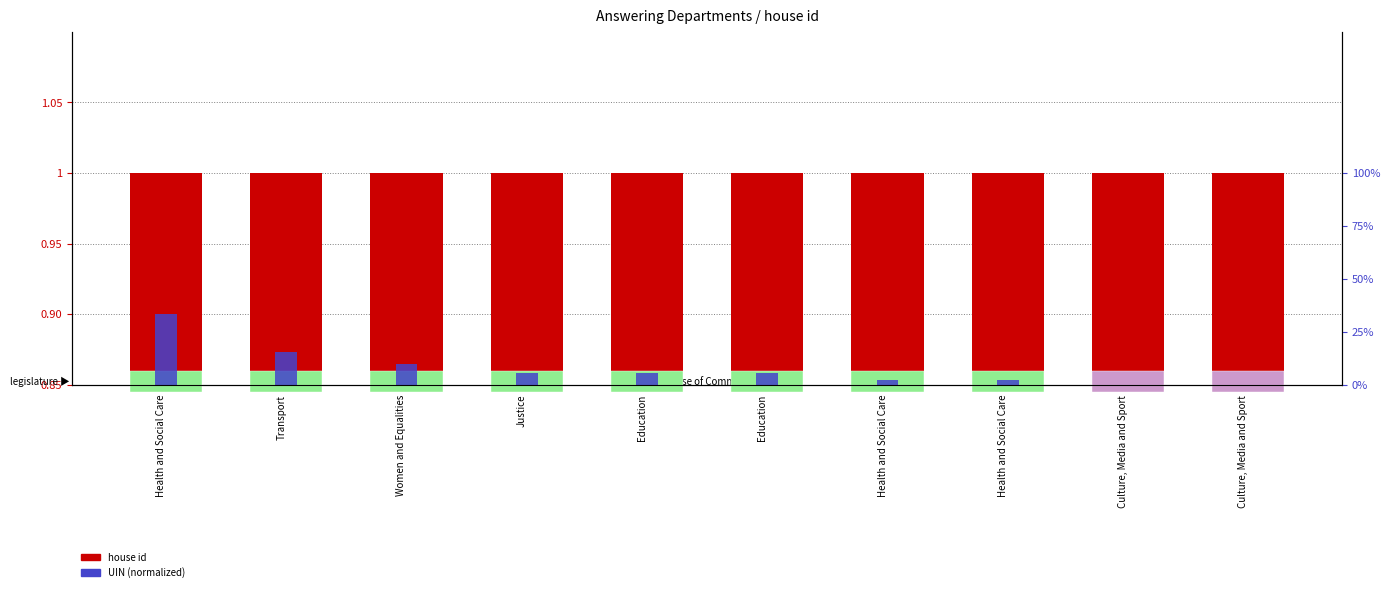

Which category has the highest value across all series?

Health and Social Care